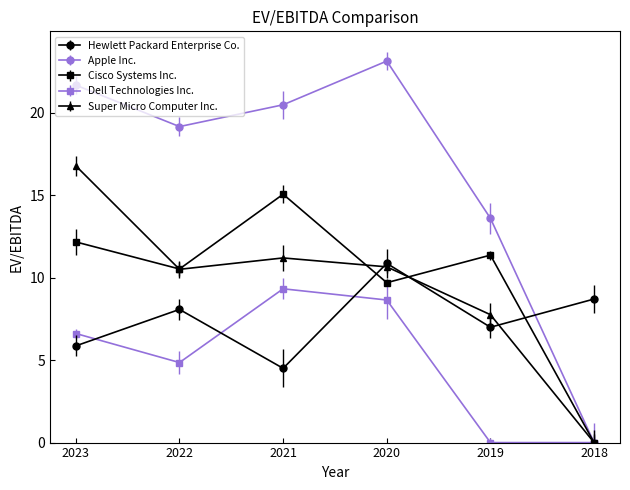

What is the average value of the Super Micro Computer Inc. series?

9.5